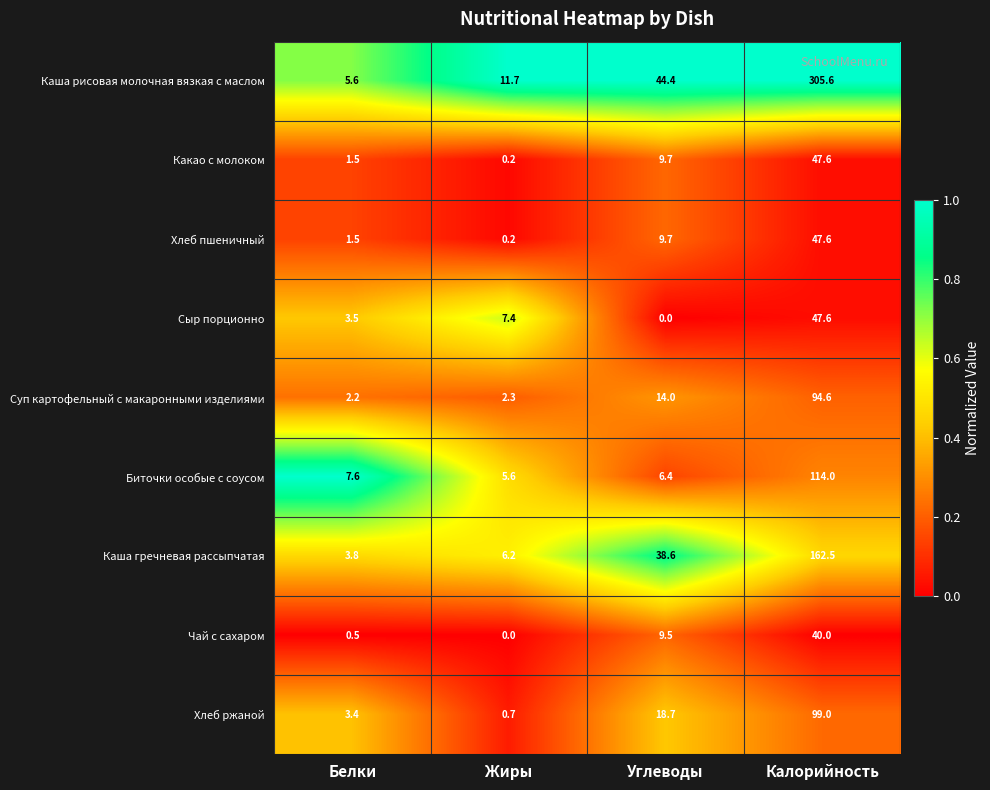

At which category is the sum across all series the highest?

Калорийность